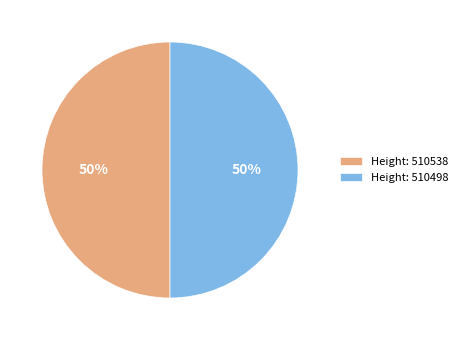

What percentage is the Height: 510538 slice, to the nearest percent?

50%